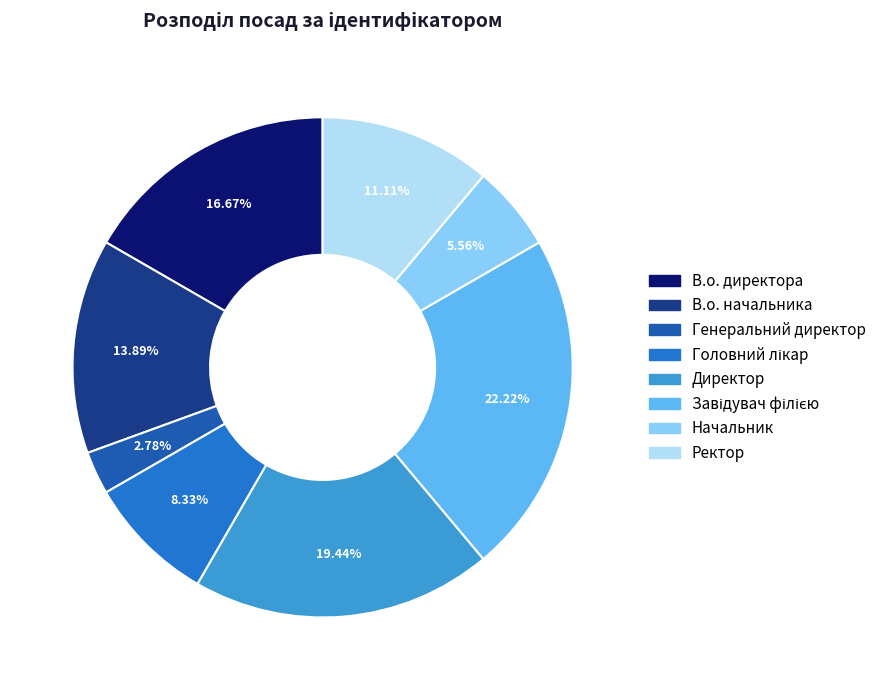

Is it true that Начальник is 15% of the pie?

False